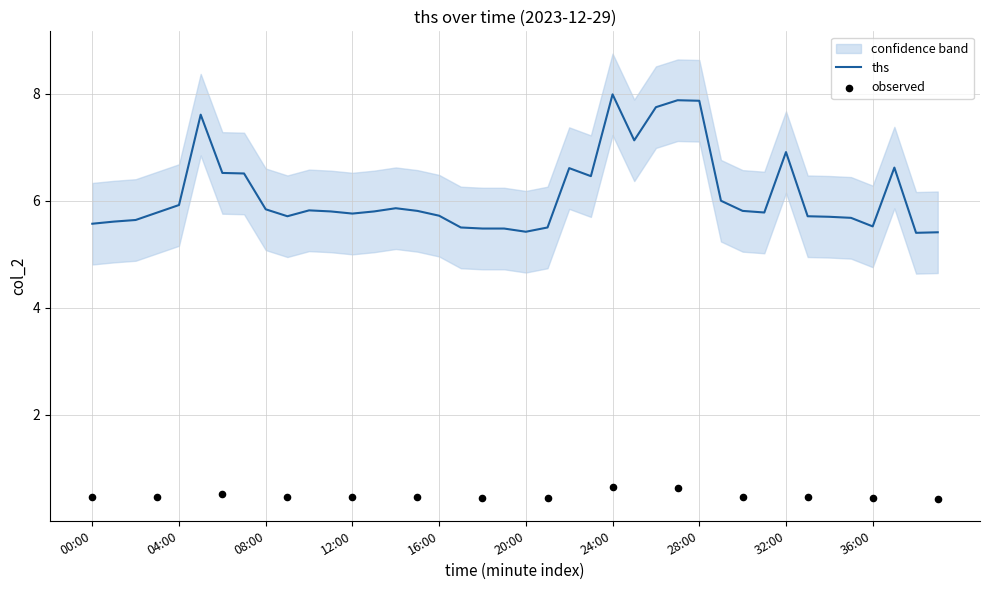

Which series has the largest Y range (max minus min)?

ths